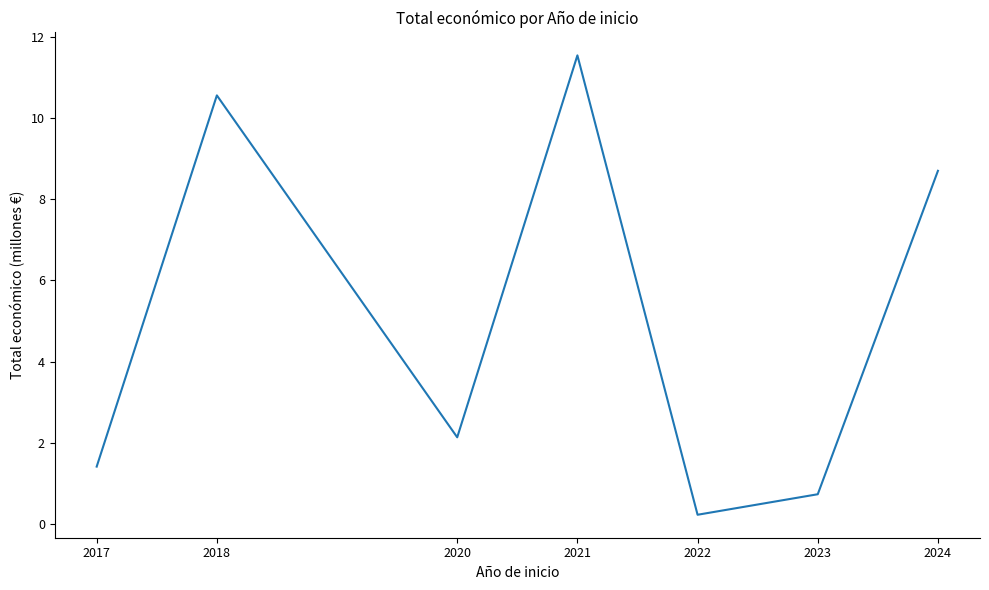

What is the change in value from 2021 to 2023?

-10.8